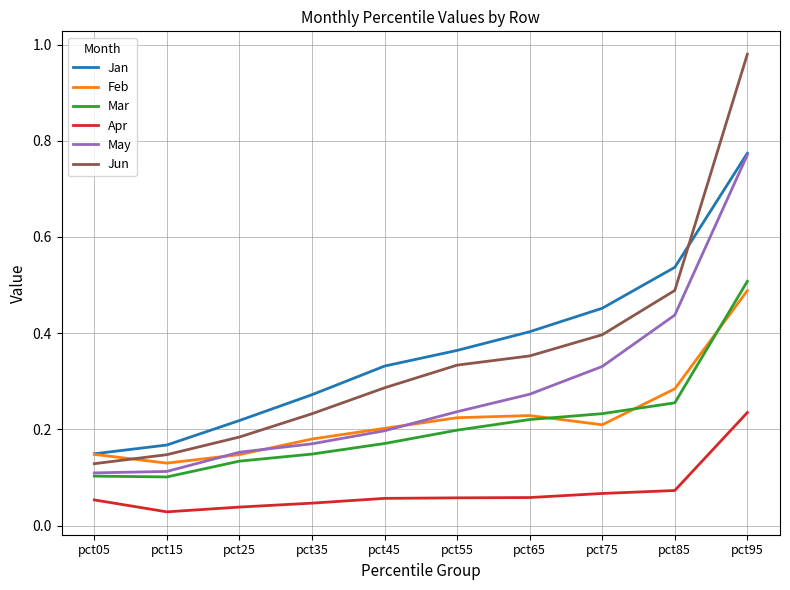

Between pct65 and pct95, which series saw the biggest shift?

Jun